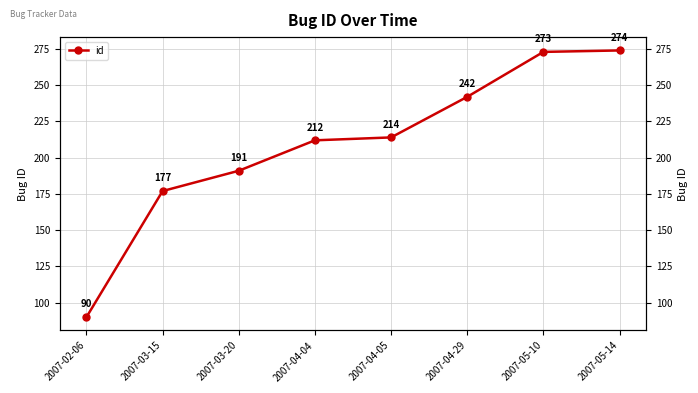

What is the ratio of the value at 2007-04-05 to the value at 2007-04-29?

0.9